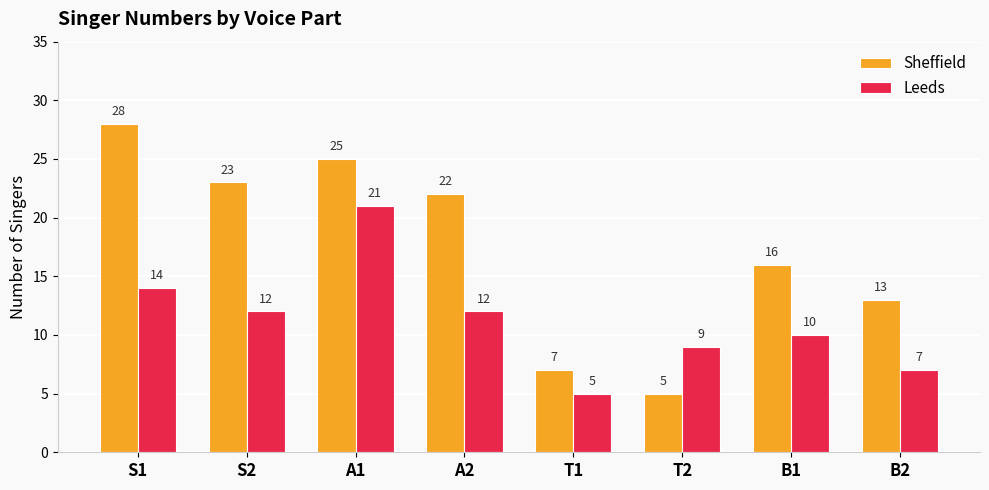

What are all the series names shown in the legend?

Sheffield, Leeds